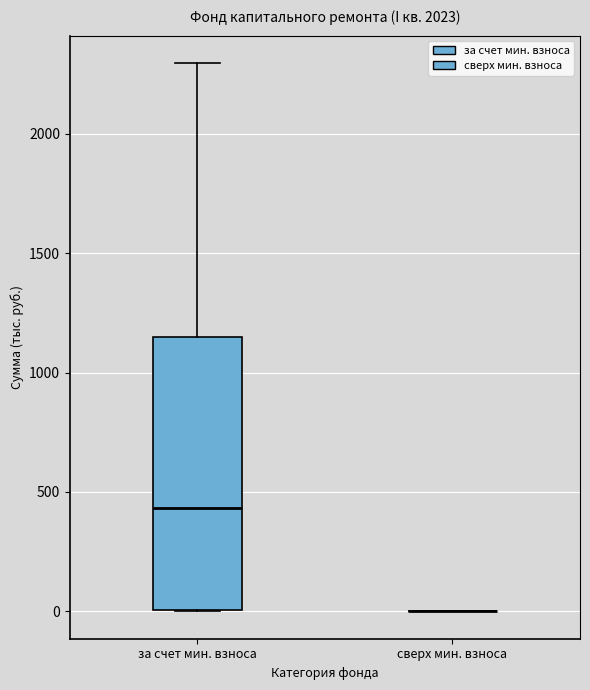

Where is the upper edge of the box for за счет мин. взноса on the y-axis? The values are not printed on the chart, so give them approximately, as read against the axis.

1150